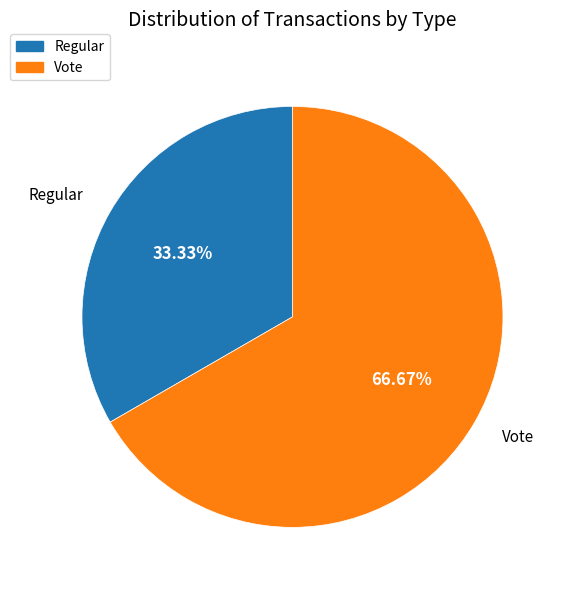

Rank the categories by value from lowest to highest.

Regular, Vote